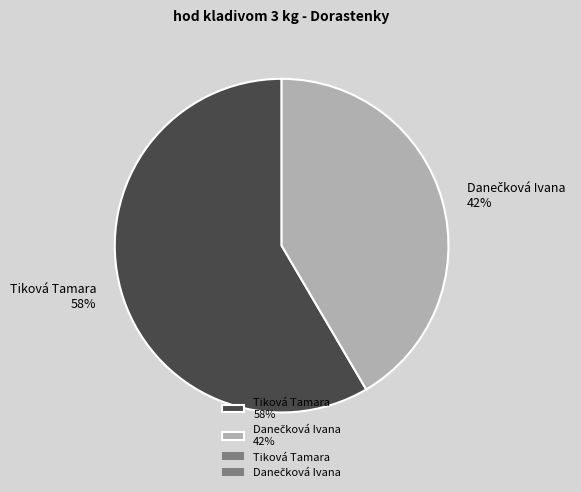

To the nearest percent, what portion does Tiková Tamara 58% represent?

58%